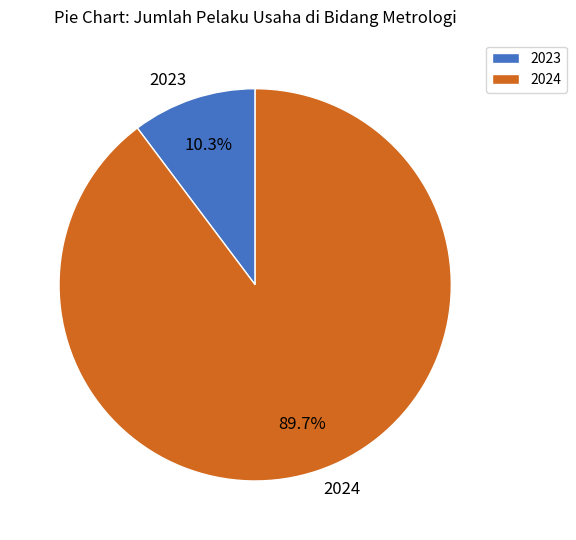

To the nearest percent, what is the difference between the largest and smallest slice percentages?

79%